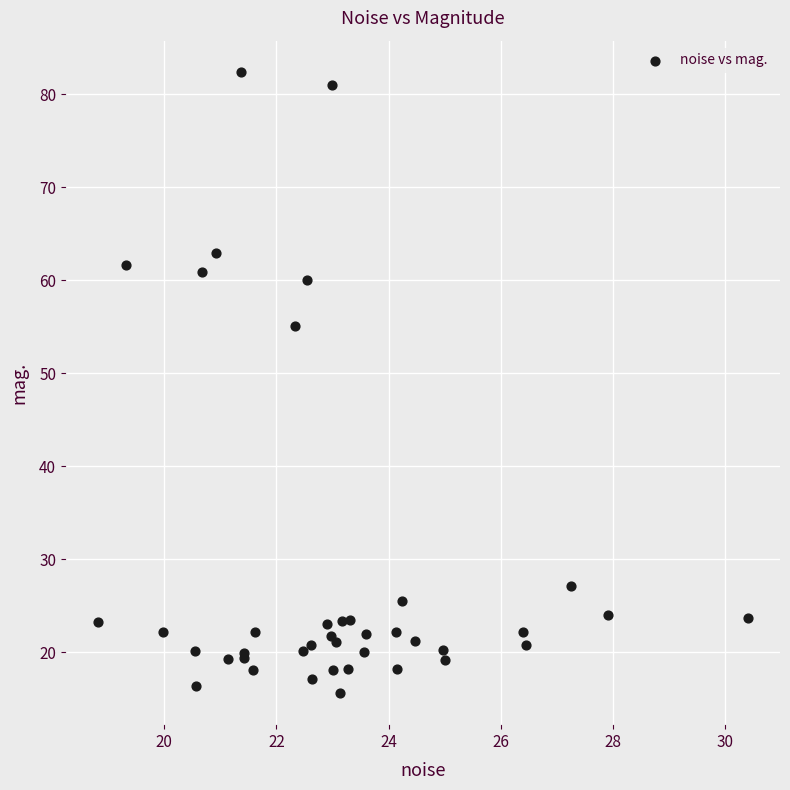

What Y value in the scatter plot is closest to 49?

55.1